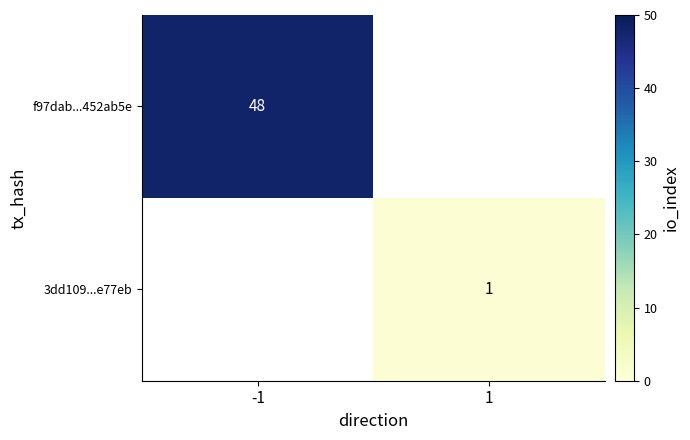

Count the number of data series in this chart.

2